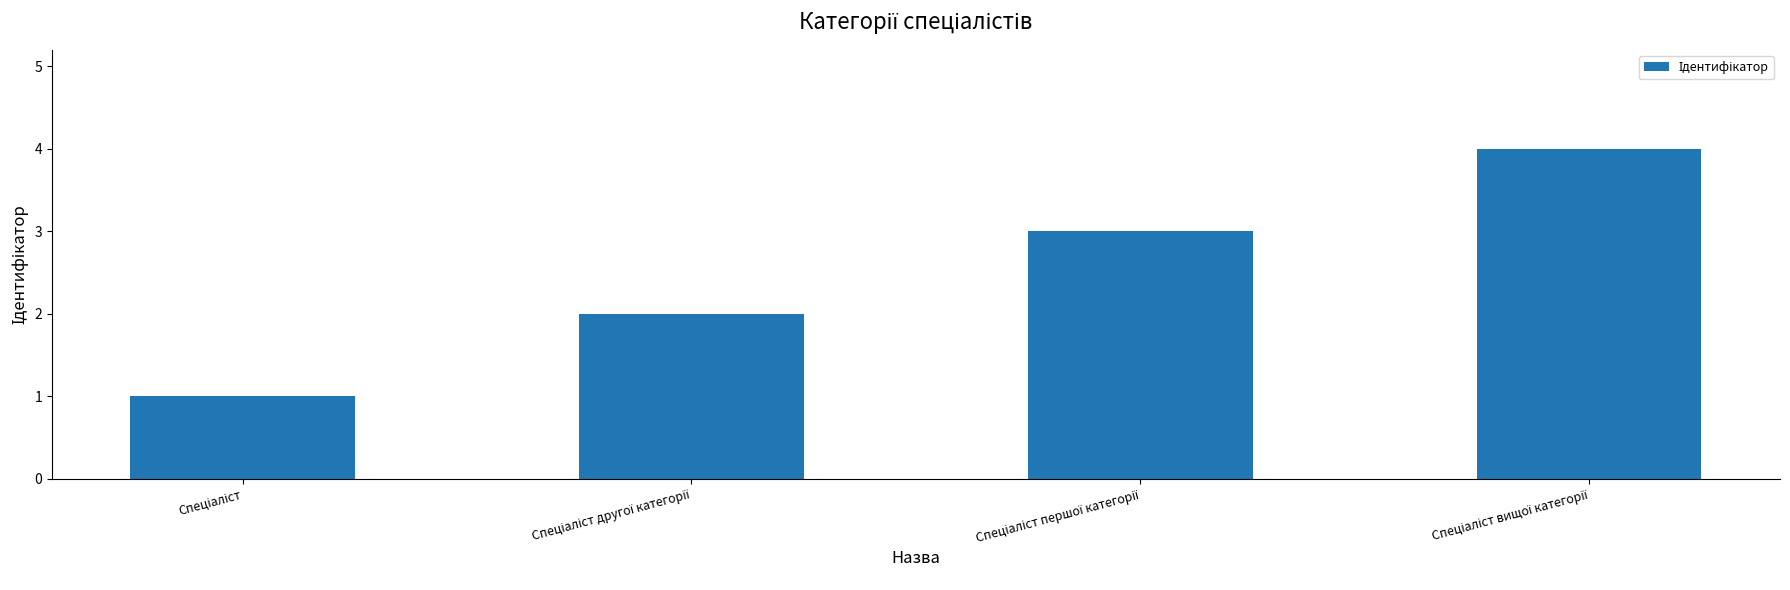

What is the difference between the maximum and minimum values?

3